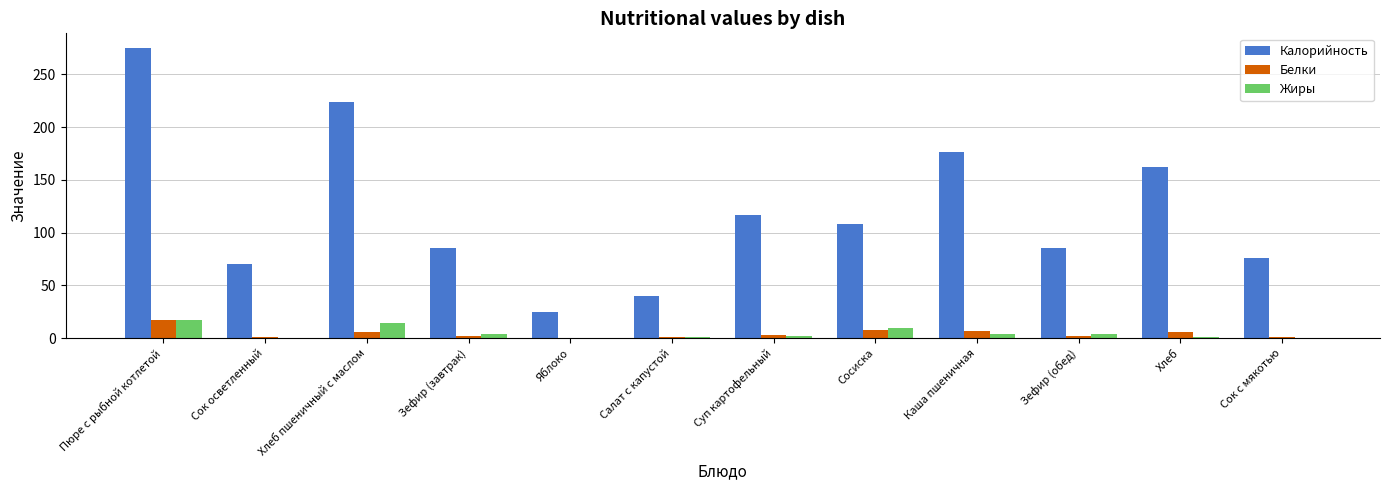

The Белки series shows 5.8 at Хлеб. True or false?

True